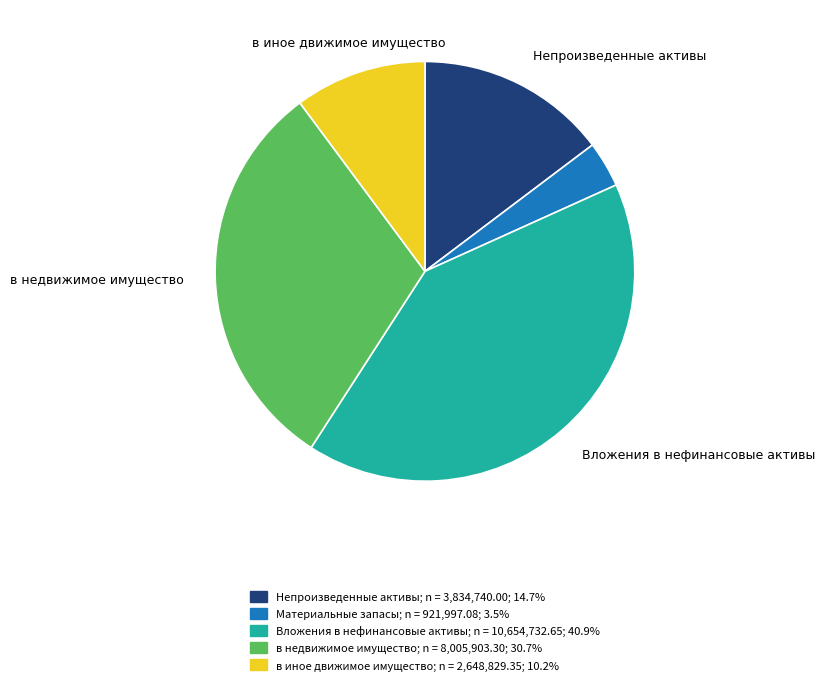

The в недвижимое имущество slice represents 20% of the pie. True or false?

False